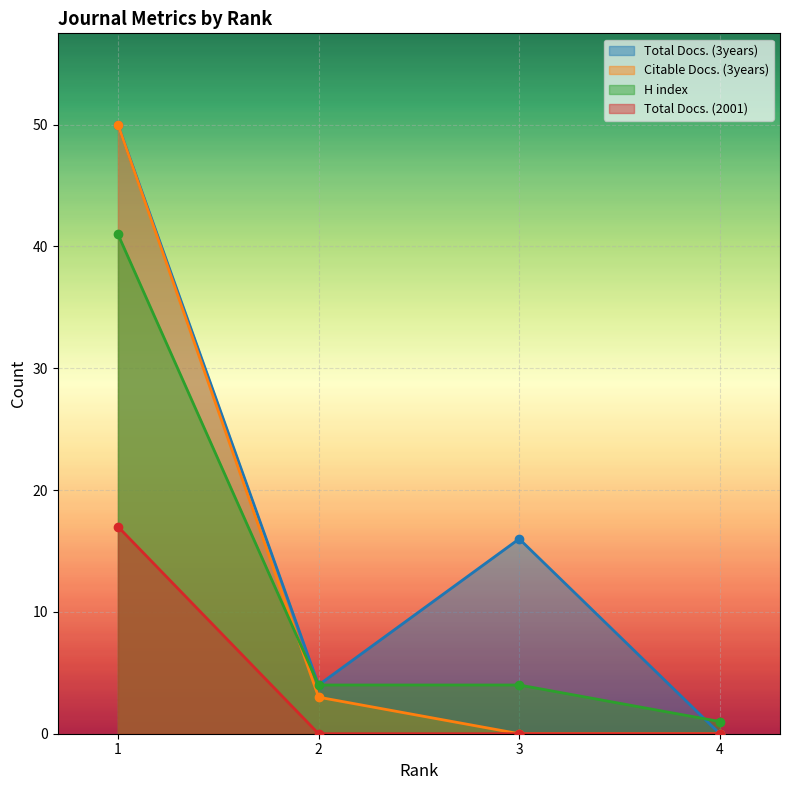

True or false: H index and Total Docs. (2001) intersect in this chart.

False